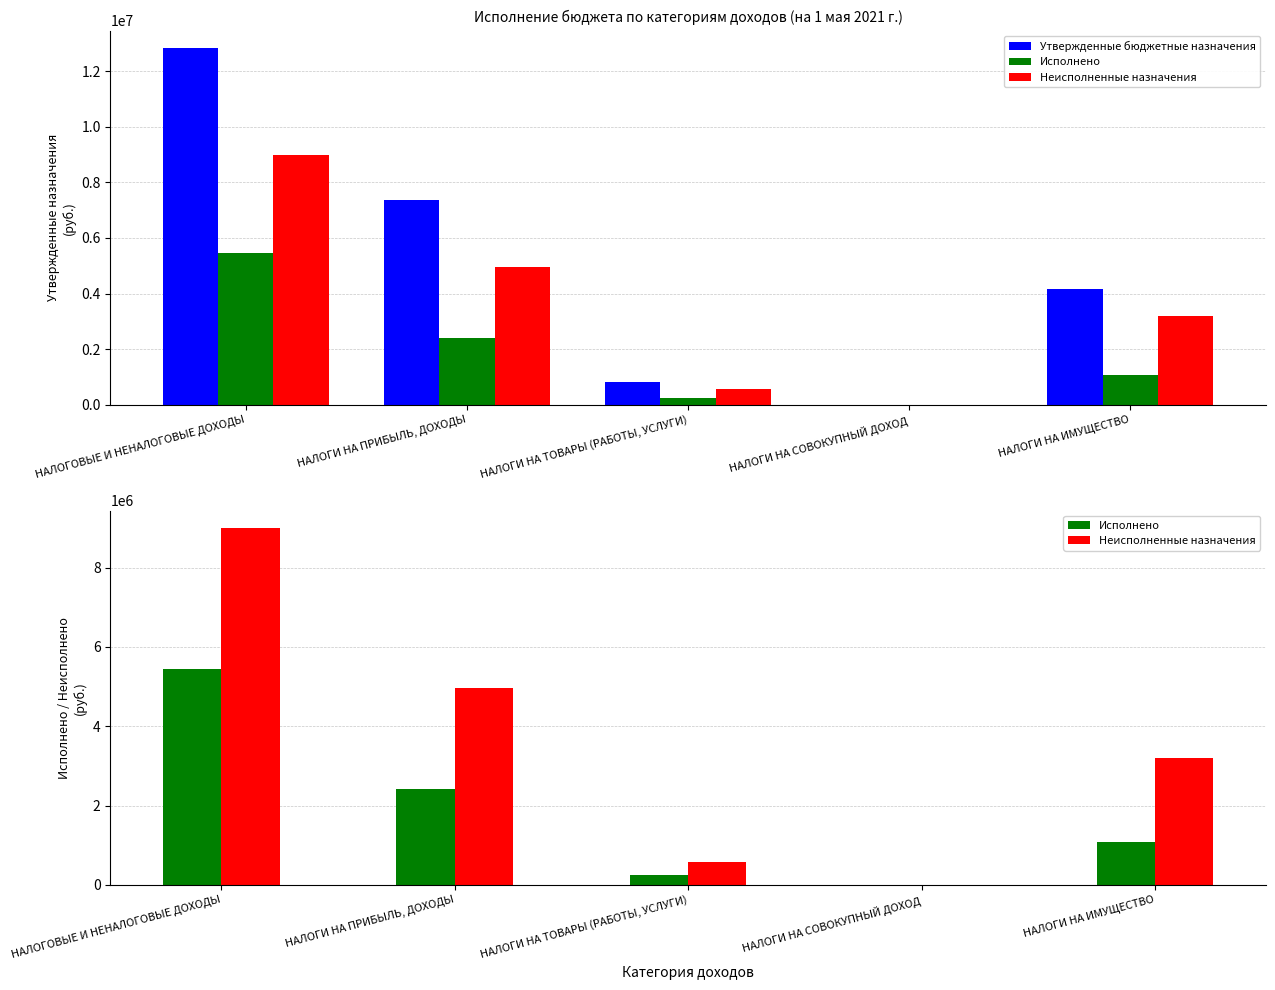

What is the label of the 4th bar from the right?

НАЛОГИ НА ПРИБЫЛЬ, ДОХОДЫ